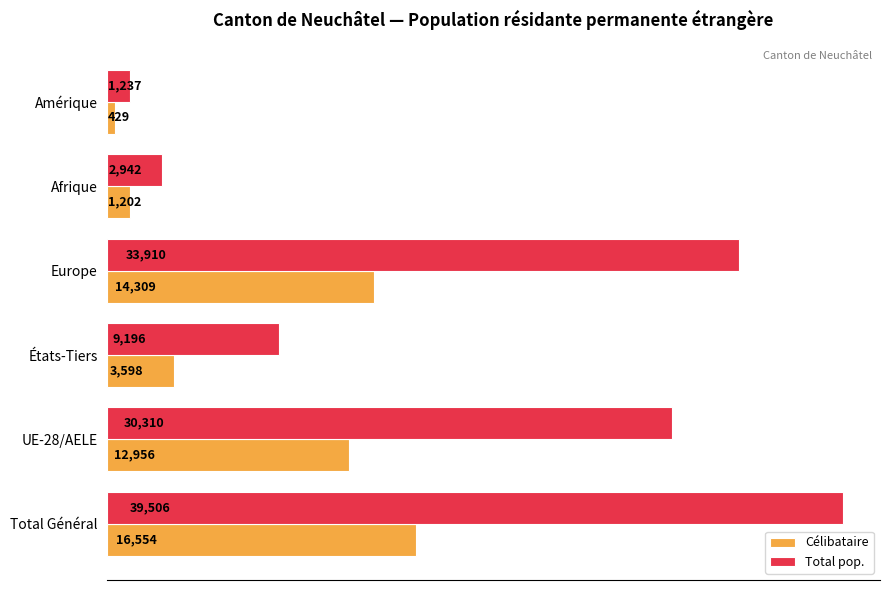

What is the difference between the Célibataire values at Amérique and États-Tiers?

3169